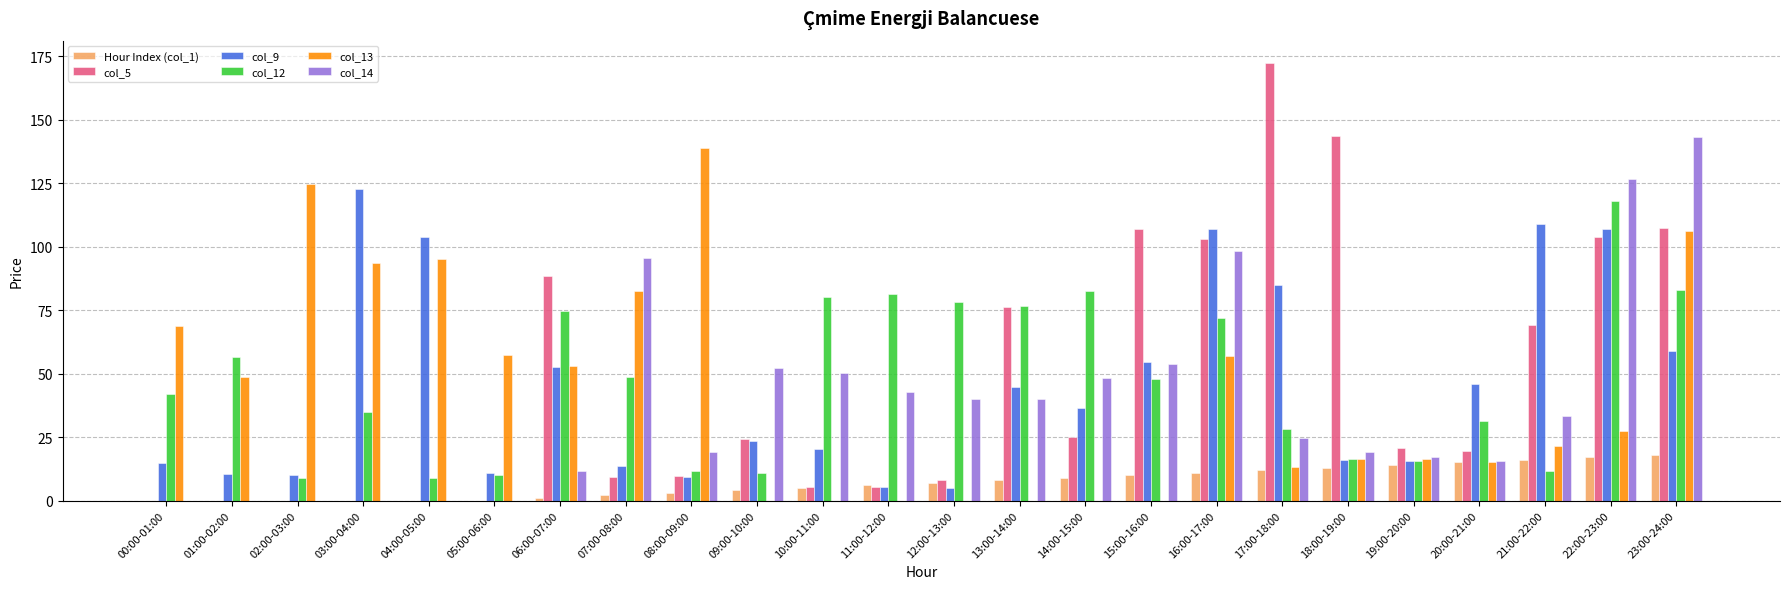

What is the sum of all col_12 values?

1129.4